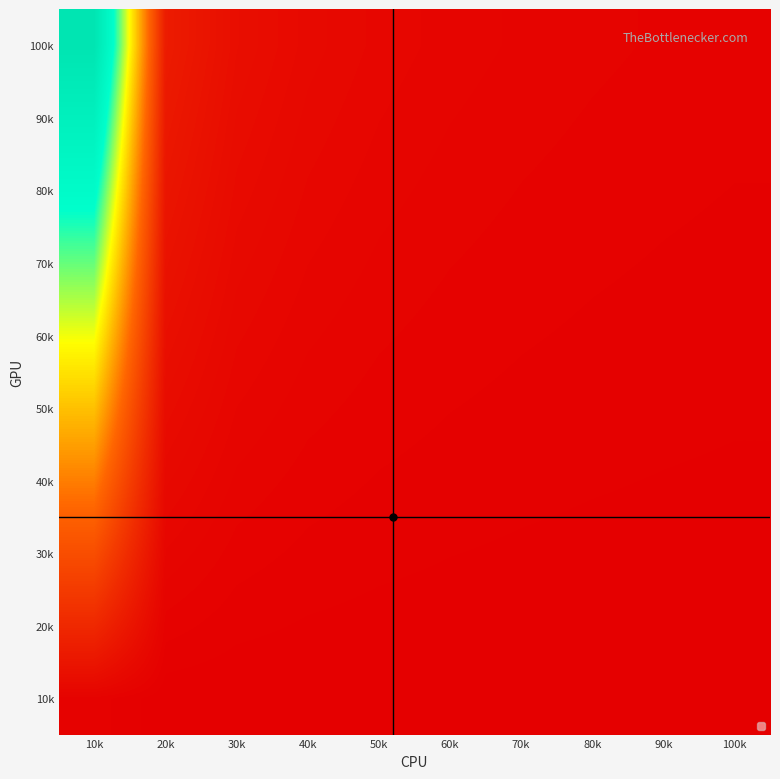

Reading right to left, extract all data points from this chart.

100k: 100k=1.0	90k=1.1	80k=1.3	70k=1.5	60k=1.8	50k=2.2	40k=2.9	30k=4.3	20k=8.3	10k=100.0
90k: 100k=0.9	90k=1.0	80k=1.1	70k=1.3	60k=1.6	50k=2.0	40k=2.6	30k=3.9	20k=7.4	10k=89.0
80k: 100k=0.8	90k=0.9	80k=1.0	70k=1.2	60k=1.4	50k=1.7	40k=2.3	30k=3.4	20k=6.5	10k=78.0
70k: 100k=0.7	90k=0.8	80k=0.9	70k=1.0	60k=1.2	50k=1.5	40k=2.0	30k=2.9	20k=5.6	10k=67.0
60k: 100k=0.6	90k=0.6	80k=0.7	70k=0.8	60k=1.0	50k=1.2	40k=1.6	30k=2.4	20k=4.7	10k=56.0
50k: 100k=0.4	90k=0.5	80k=0.6	70k=0.7	60k=0.8	50k=1.0	40k=1.3	30k=2.0	20k=3.7	10k=45.0
40k: 100k=0.3	90k=0.4	80k=0.4	70k=0.5	60k=0.6	50k=0.8	40k=1.0	30k=1.5	20k=2.8	10k=34.0
30k: 100k=0.2	90k=0.3	80k=0.3	70k=0.3	60k=0.4	50k=0.5	40k=0.7	30k=1.0	20k=1.9	10k=23.0
20k: 100k=0.1	90k=0.1	80k=0.2	70k=0.2	60k=0.2	50k=0.3	40k=0.4	30k=0.5	20k=1.0	10k=12.0
10k: 100k=0.0	90k=0.0	80k=0.0	70k=0.0	60k=0.0	50k=0.0	40k=0.0	30k=0.0	20k=0.1	10k=1.0